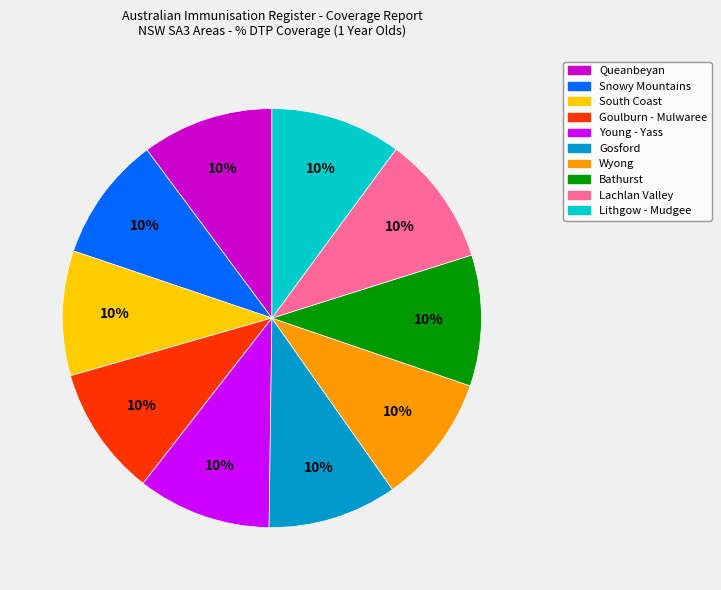

Approximately how many times larger is the value at Snowy Mountains compared to Lachlan Valley?

1.0